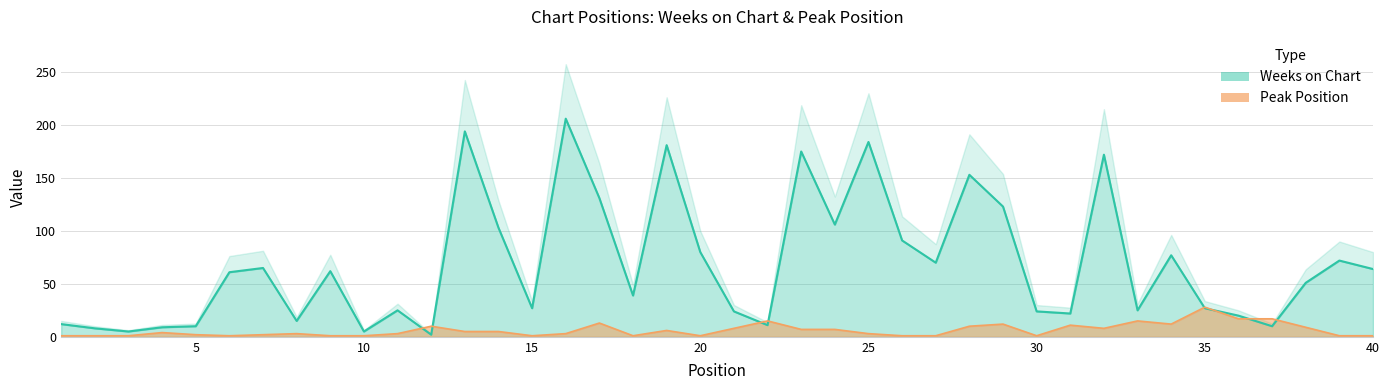

What is the minimum value for Peak Position?

1